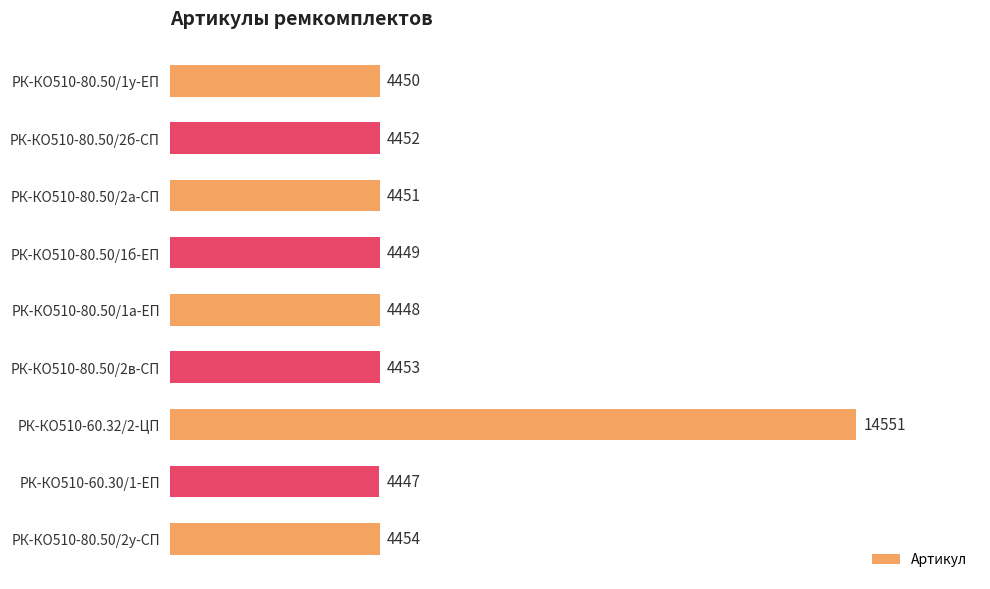

The chart shows a value of 4454 at РК-КО510-80.50/2у-СП. True or false?

True